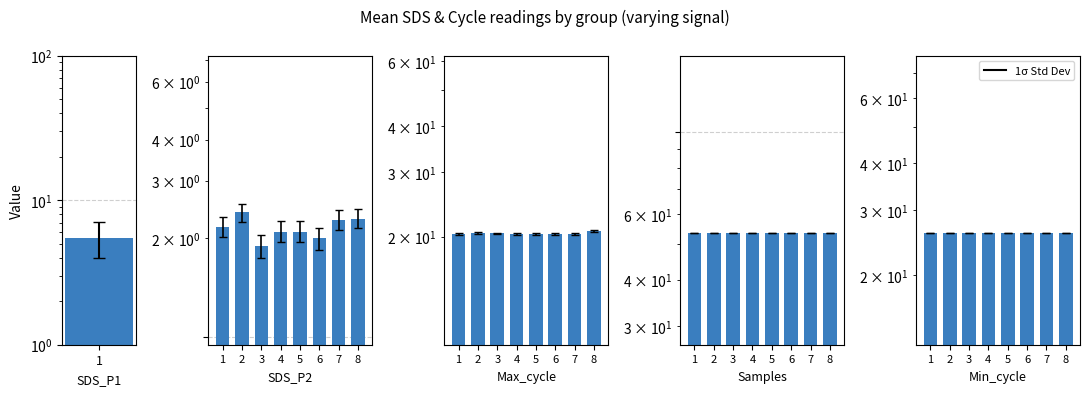

What is the maximum value for Max_cycle(k)?

20.7